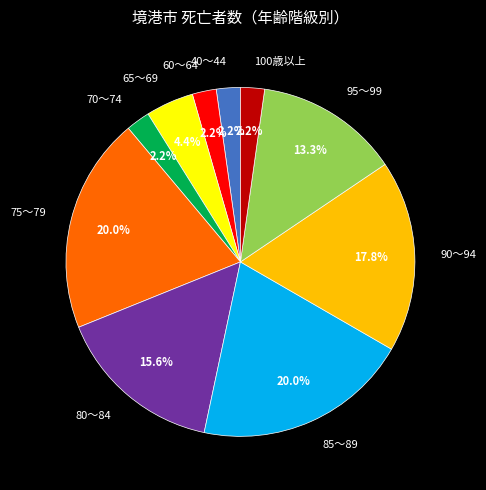

What percentage is NOT represented by 70～74?

97.8%